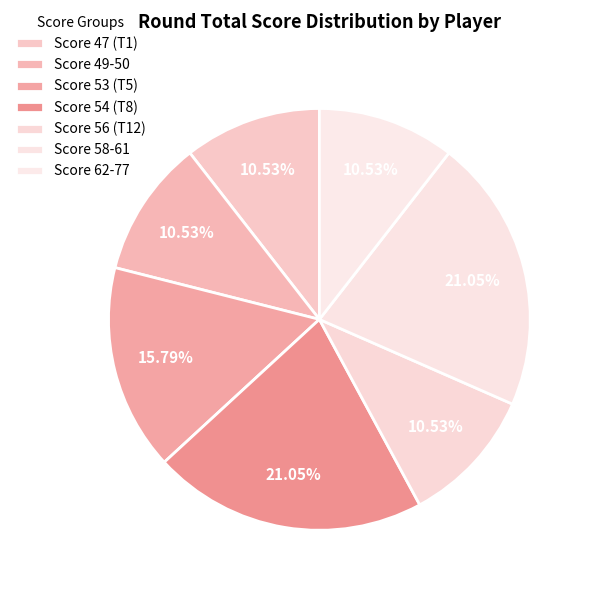

Does any single category account for the majority?

No